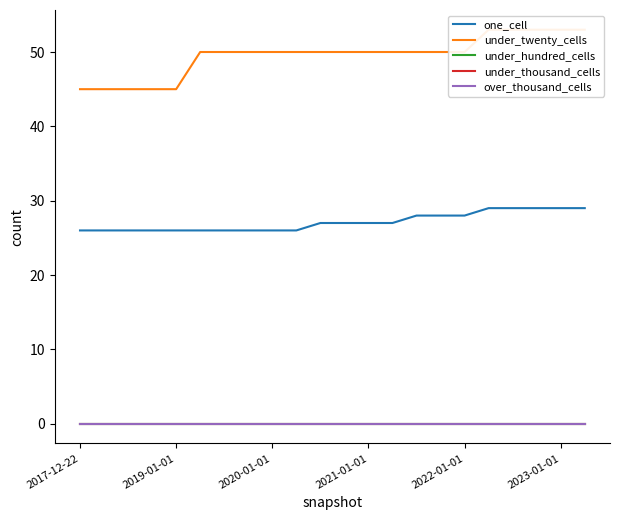

True or false: under_twenty_cells and under_hundred_cells cross at least once.

False